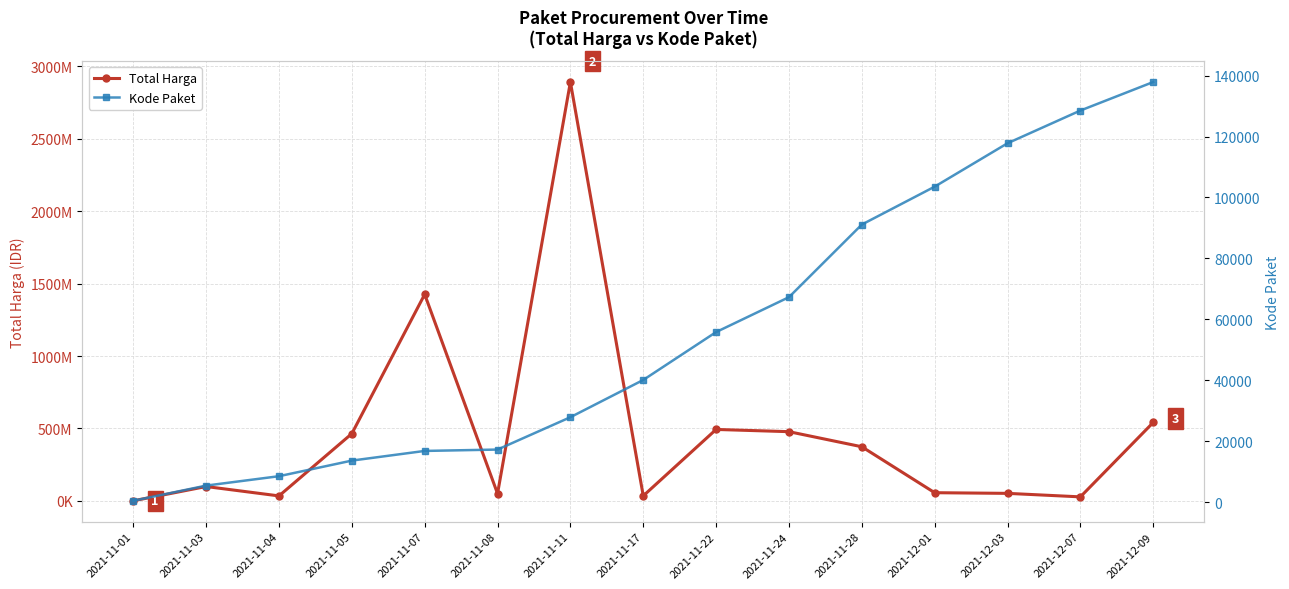

At 2021-12-01, list the series in order from largest to smallest.

Total Harga, Kode Paket